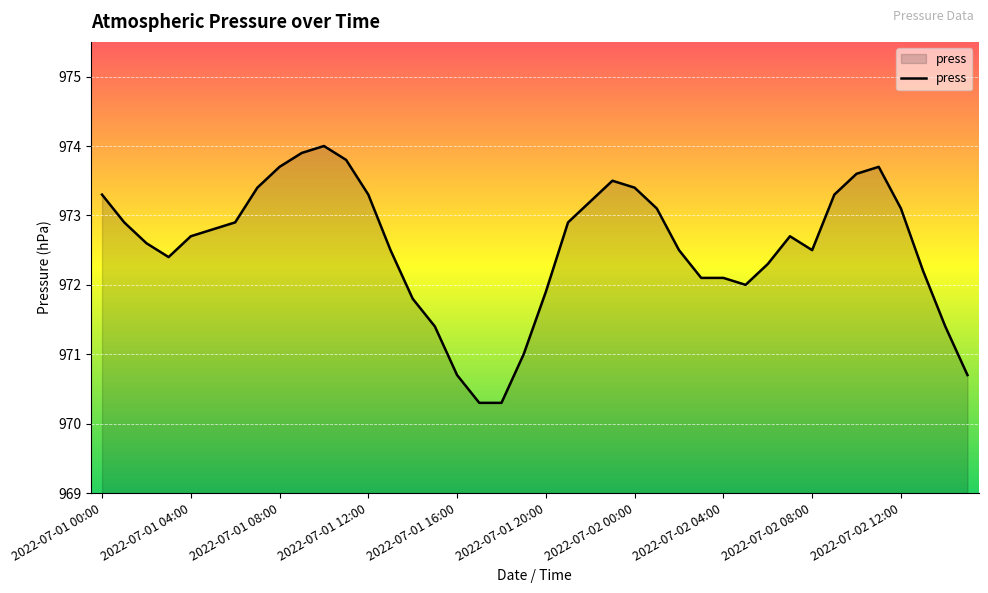

What is the maximum value shown in the chart?

974.0